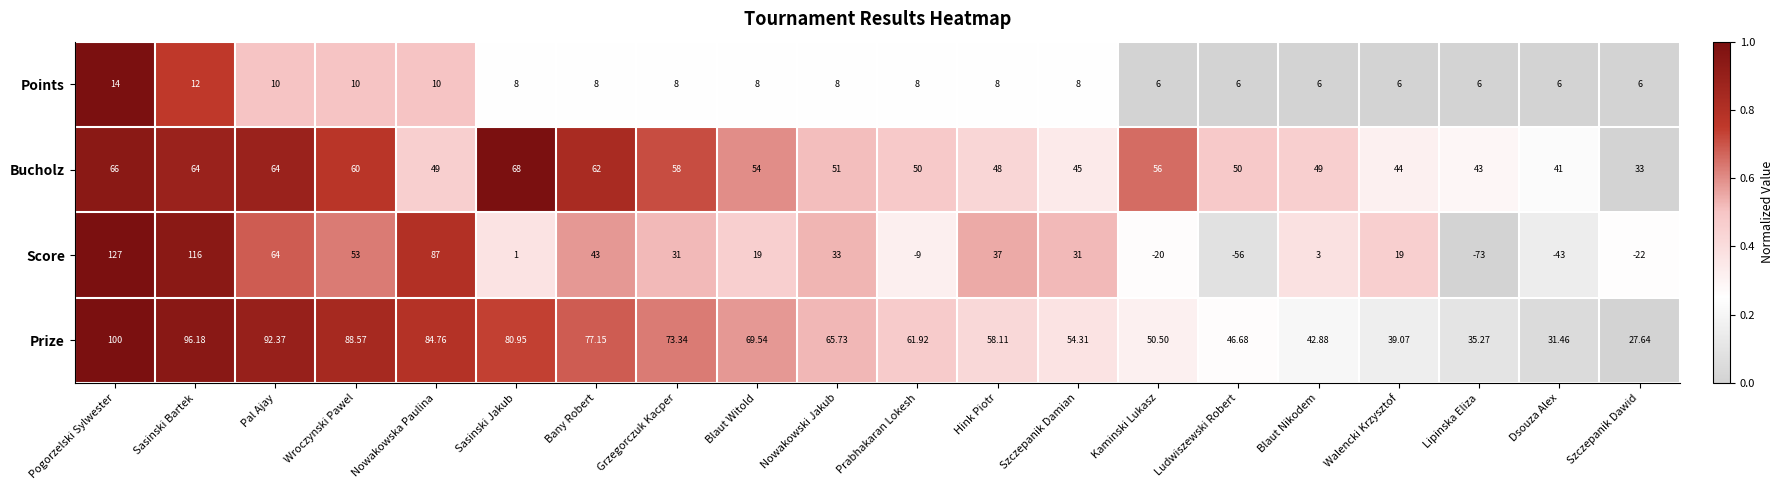

Which label corresponds to the smallest value in the chart?

Lipinska Eliza